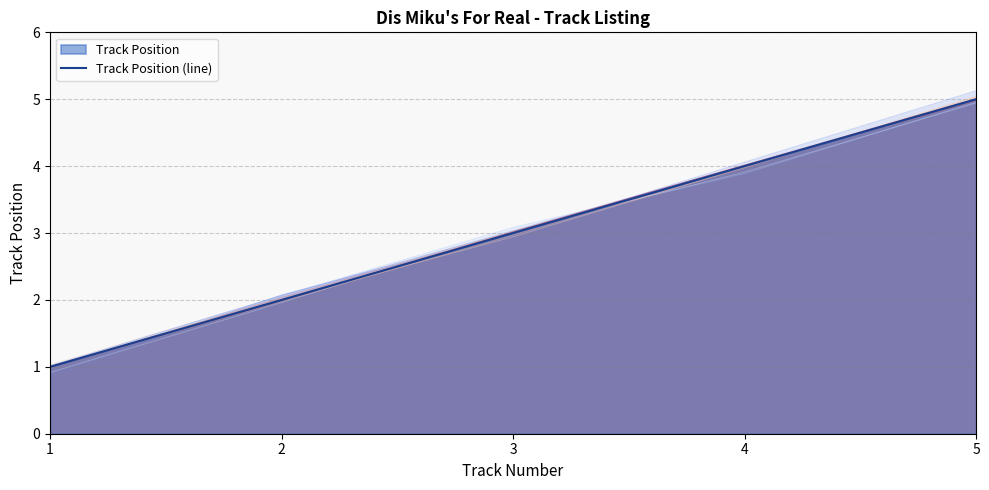

True or false: the data shows 1 at 1.

True